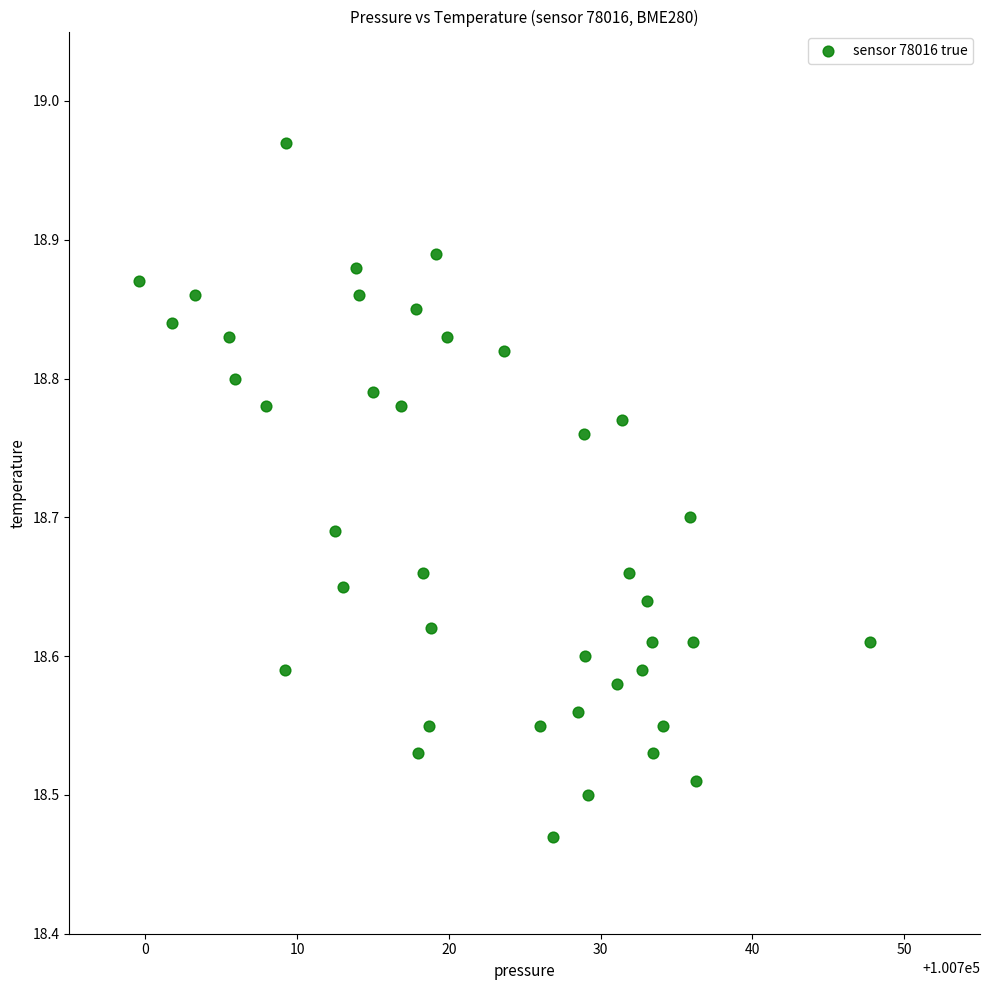

What is the range of Y values (max minus min)?

0.5